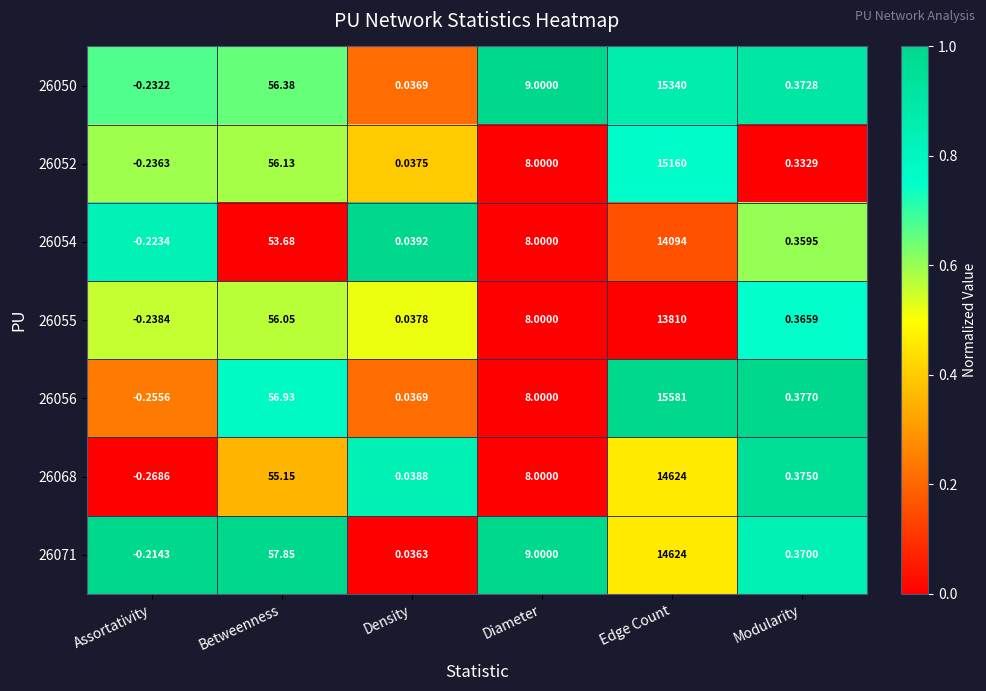

At which category is the sum across all series the highest?

Edge Count